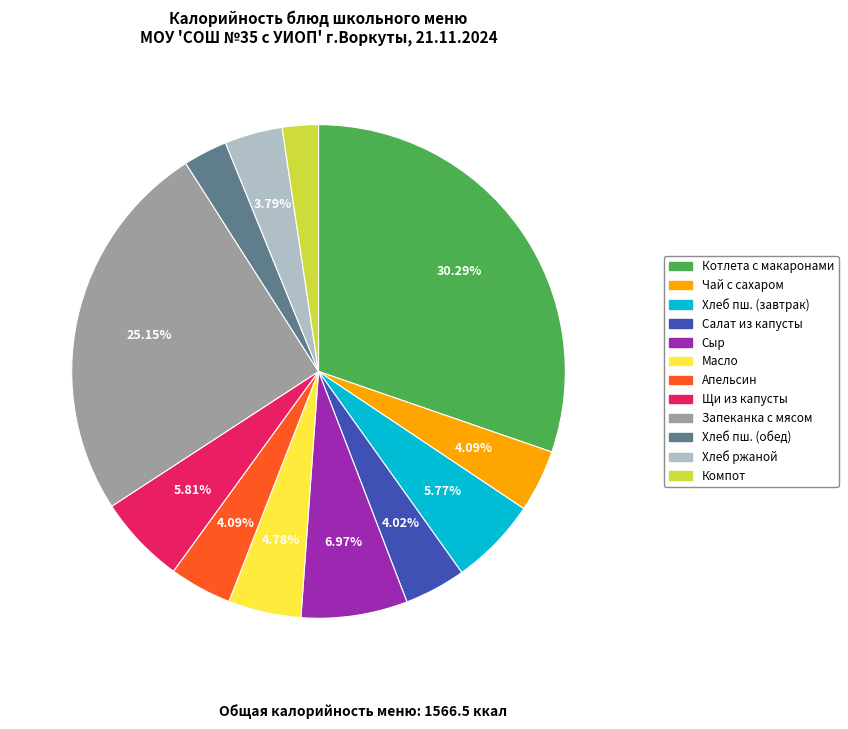

Which category has the biggest portion of the pie?

Котлета с макаронами